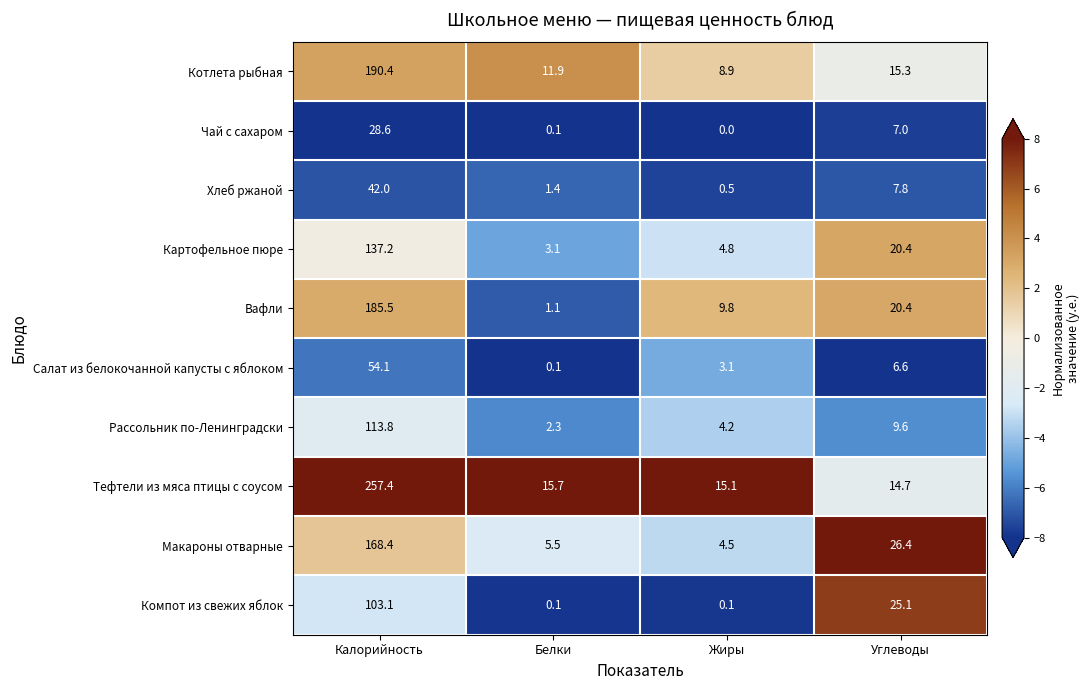

Which series changed the most between Жиры and Углеводы?

Компот из свежих яблок